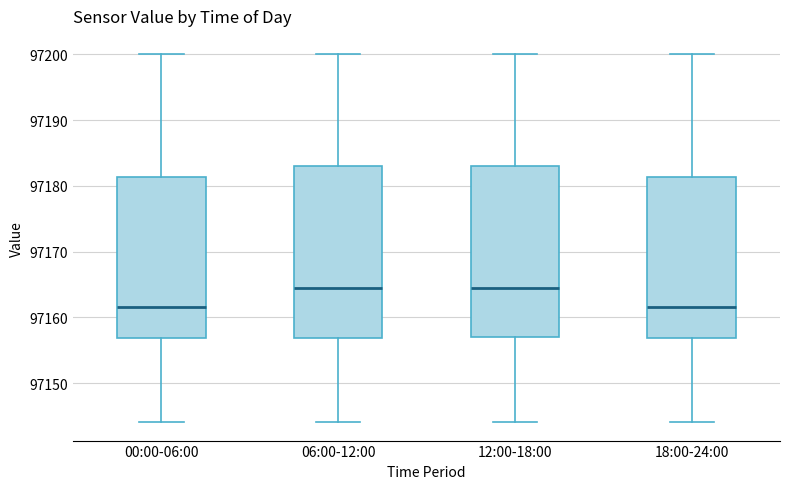

Reading left to right, read every box against the y-axis: the position of its median line, the range the box covers, and the ends of its whiskers. The values are not printed on the chart, so give them approximately, as read against the axis.

00:00-06:00: median 97162, box 97157 to 97181, whiskers 97144 to 97200
06:00-12:00: median 97164, box 97157 to 97183, whiskers 97144 to 97200
12:00-18:00: median 97164, box 97157 to 97183, whiskers 97144 to 97200
18:00-24:00: median 97162, box 97157 to 97181, whiskers 97144 to 97200